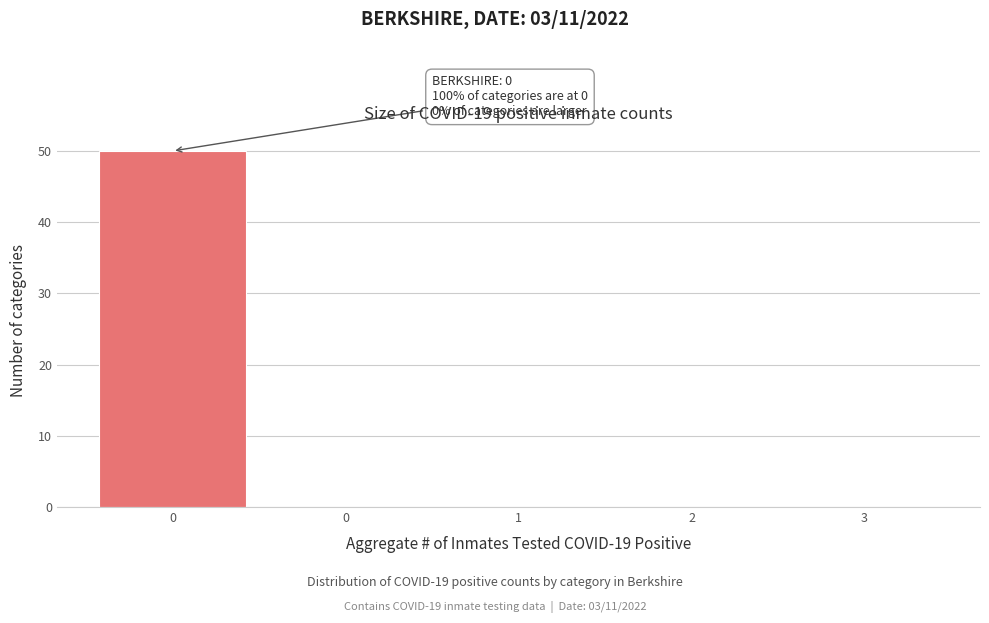

How many series are shown in this chart?

1